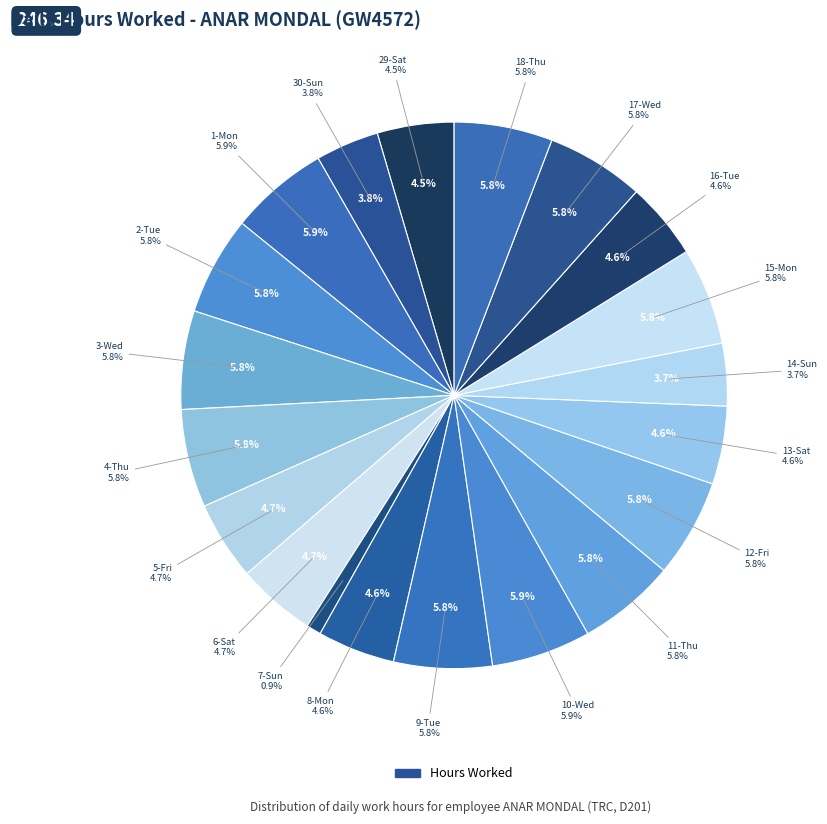

Does 1-Mon represent more than half of the total?

No